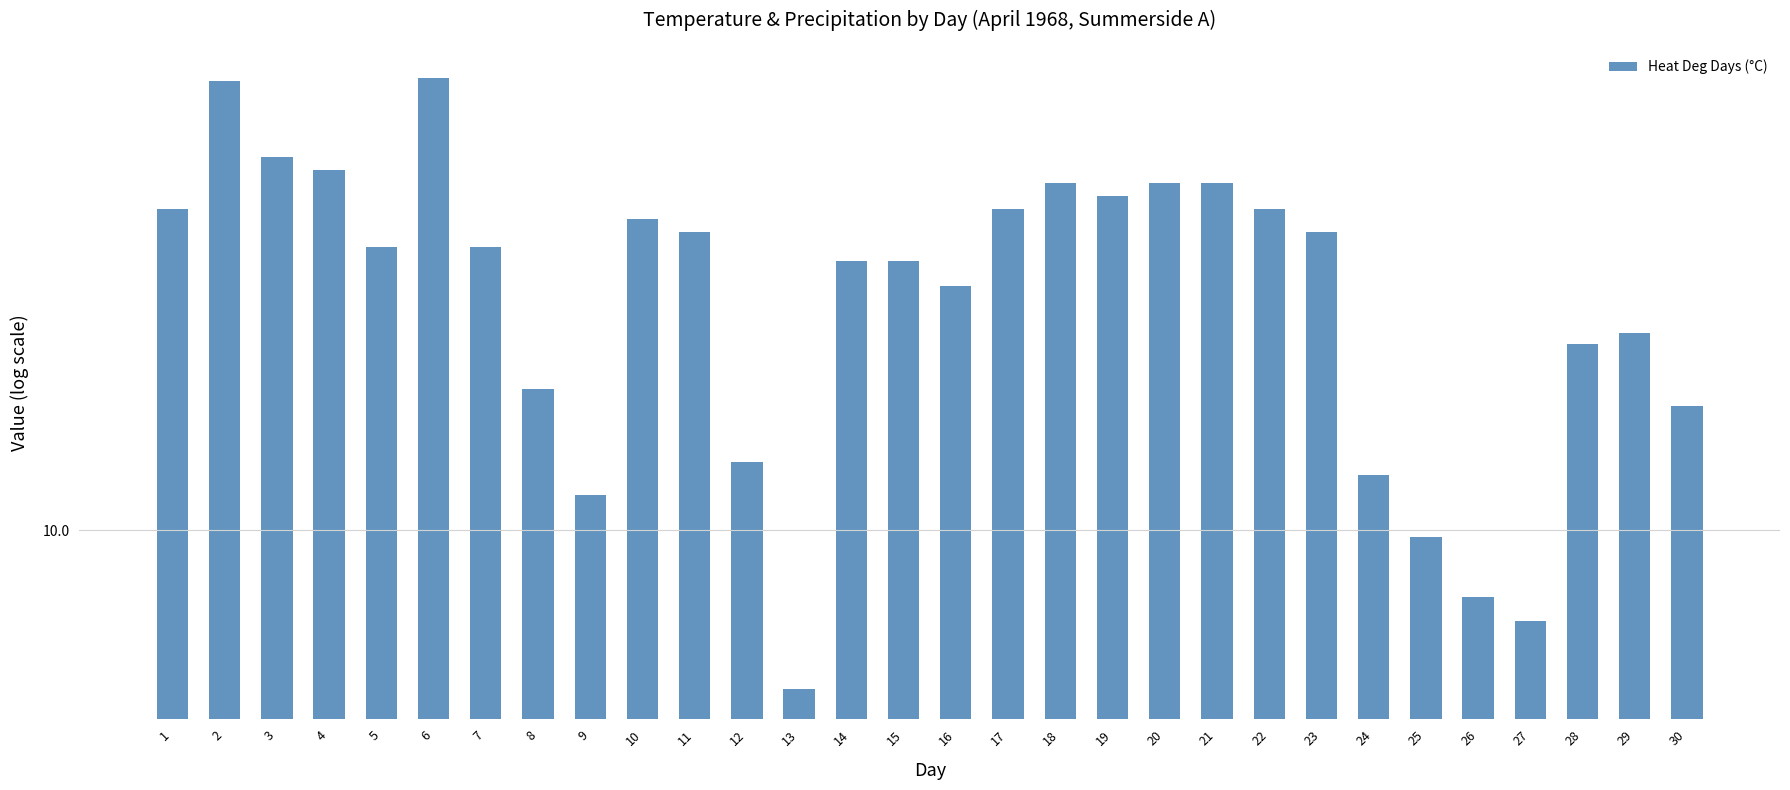

Count the number of values greater than 14.

19